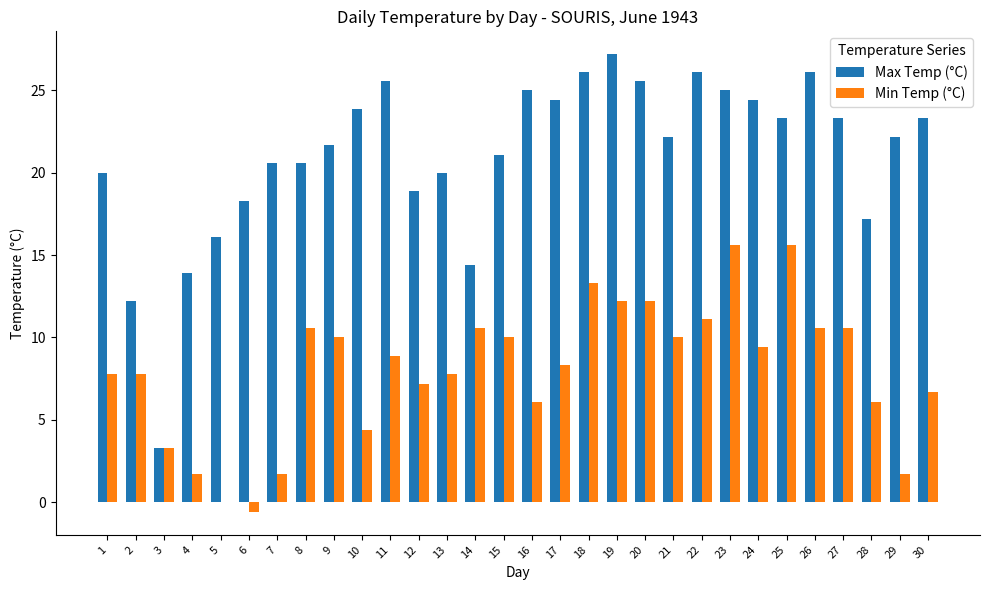

What is the greatest value displayed?

27.2